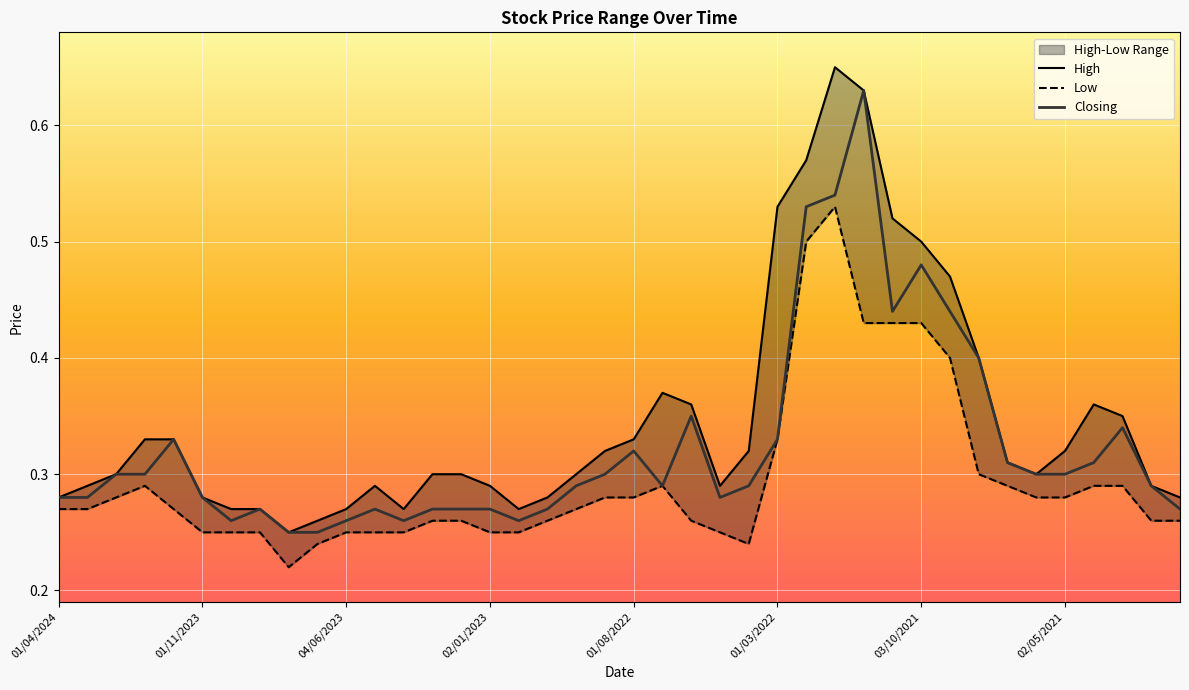

What is the average value of the Closing series?

0.3